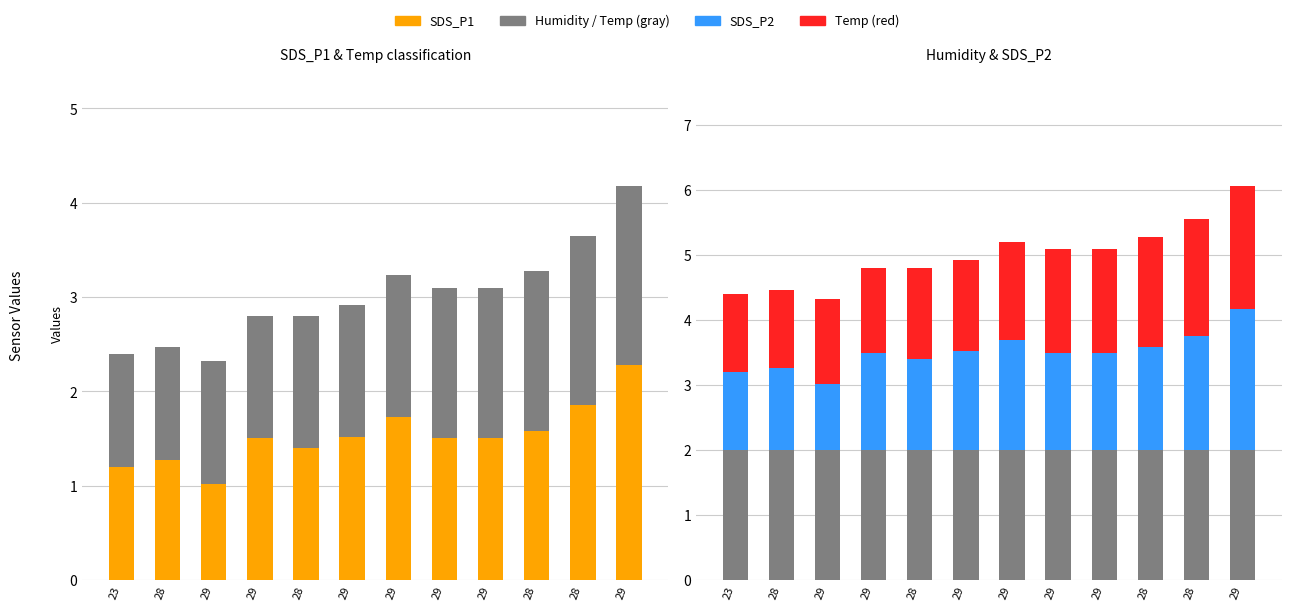

Reading right to left, extract all data points from this chart.

SDS_P1: 29=2.3	28=1.9	28=1.6	29=1.5	29=1.5	29=1.7	29=1.5	28=1.4	29=1.5	29=1.0	28=1.3	23=1.2
Temp: 29=1.9	28=1.8	28=1.7	29=1.6	29=1.6	29=1.5	29=1.4	28=1.4	29=1.3	29=1.3	28=1.2	23=1.2
Humidity (÷50): 29=2.0	28=2.0	28=2.0	29=2.0	29=2.0	29=2.0	29=2.0	28=2.0	29=2.0	29=2.0	28=2.0	23=2.0
SDS_P2: 29=2.2	28=1.8	28=1.6	29=1.5	29=1.5	29=1.7	29=1.5	28=1.4	29=1.5	29=1.0	28=1.3	23=1.2